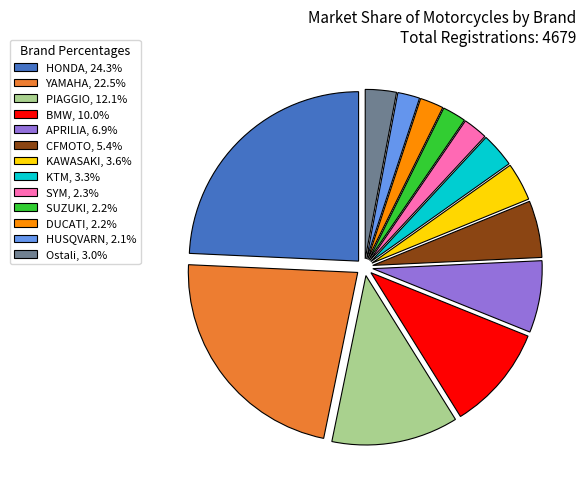

Count the number of slices in the pie.

13